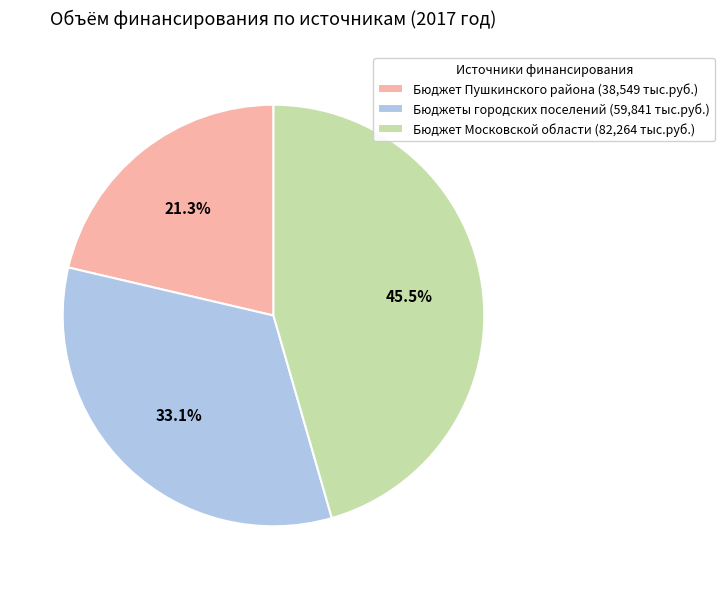

Is there any slice that represents more than half of the pie?

No